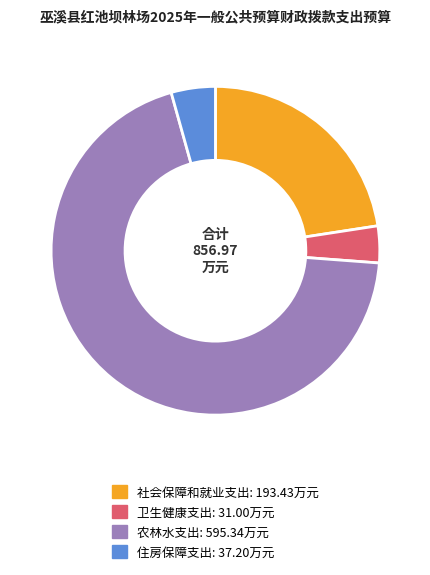

Which has a higher value, 卫生健康支出 or 农林水支出?

农林水支出